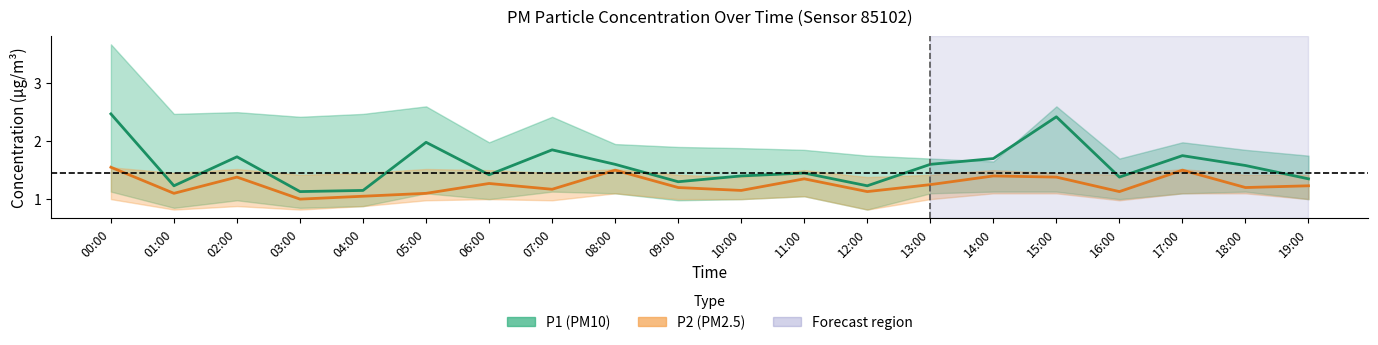

True or false: P2 (PM2.5) has a value of 0.6 at 03:00.

False